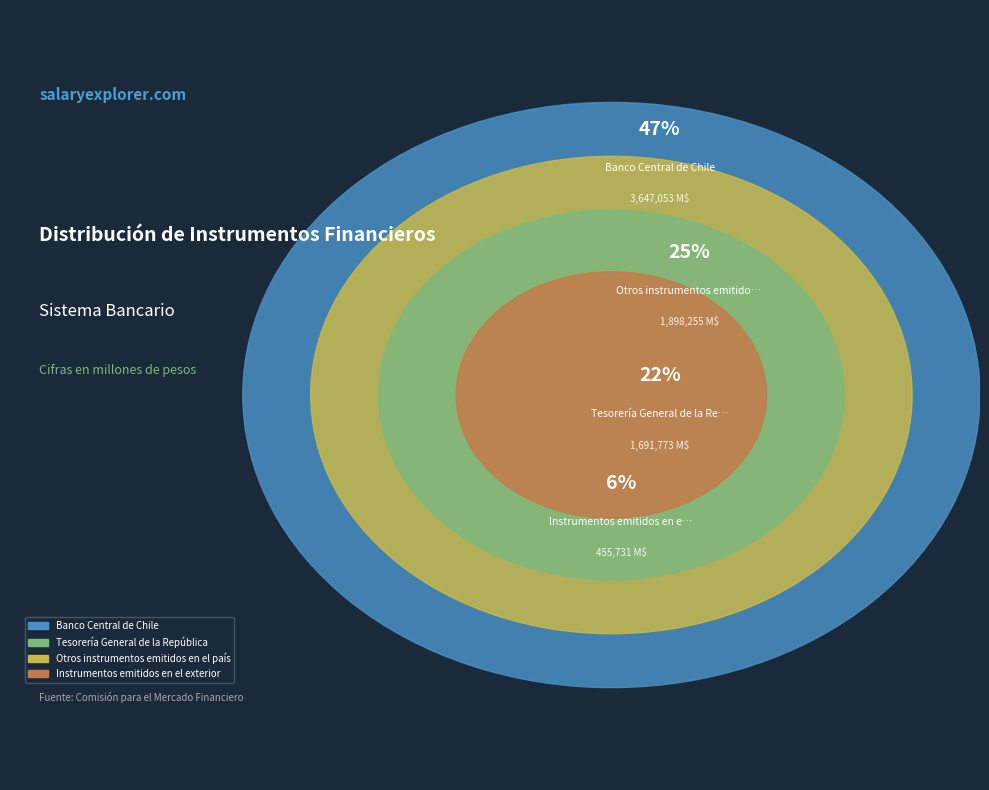

Which category has the biggest portion of the pie?

Banco Central de Chile